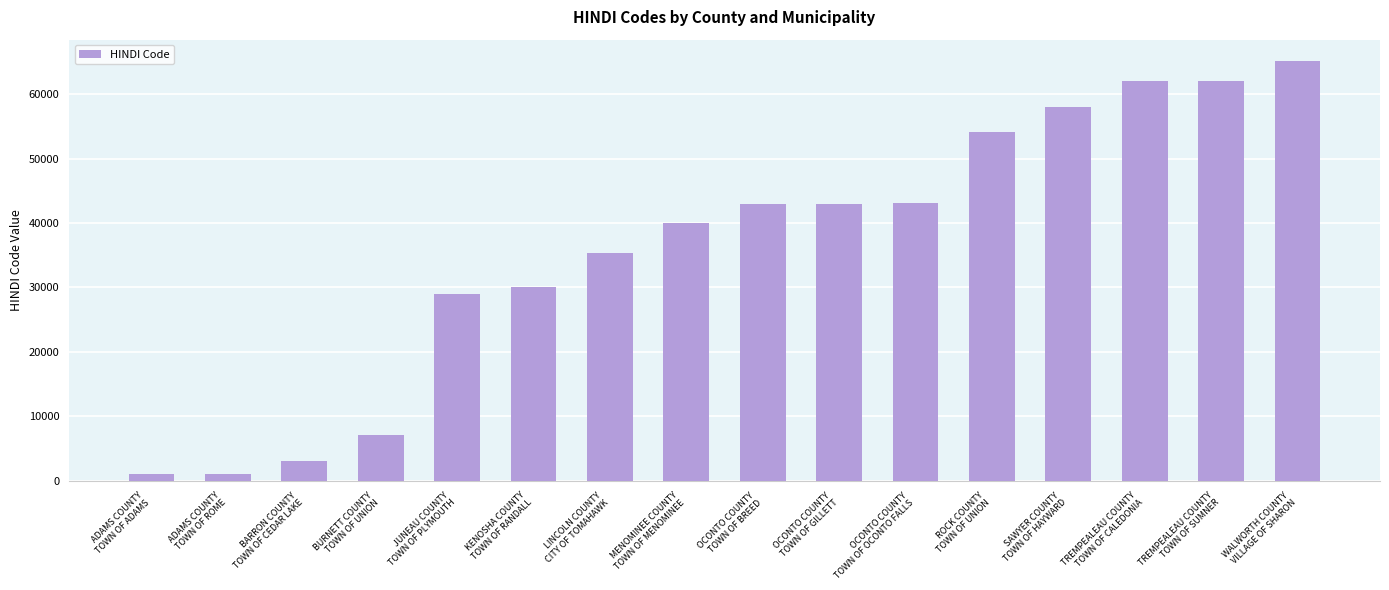

Count the number of data series in this chart.

1